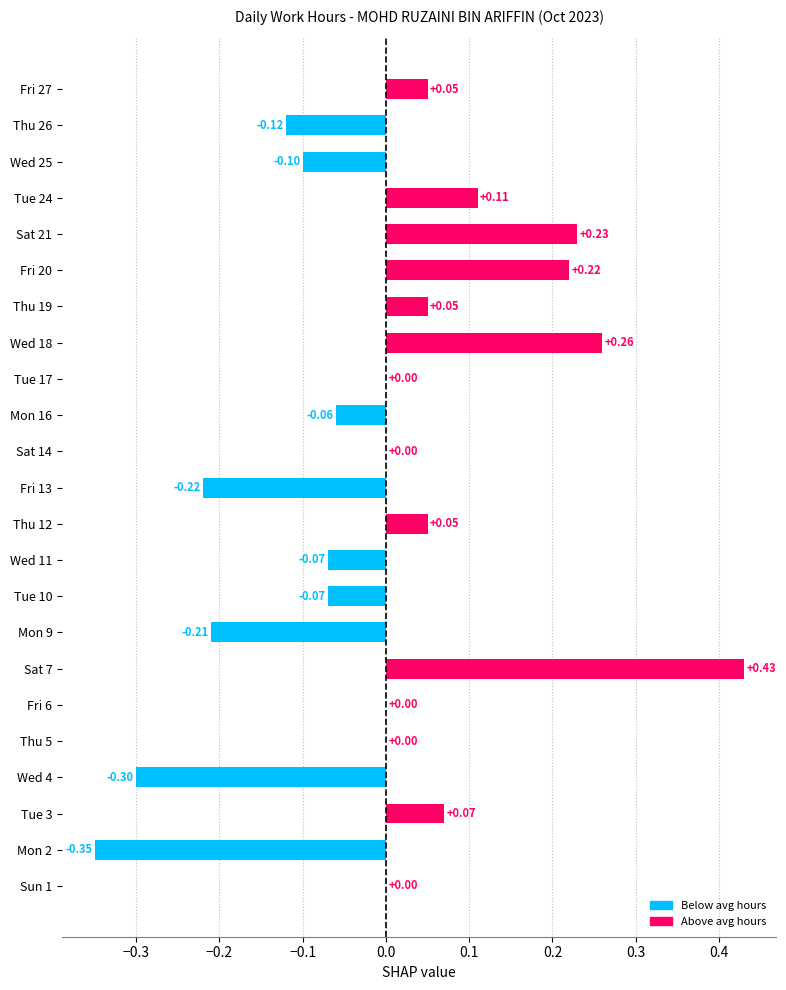

What is the change in value from Wed 4 to Tue 24?

+0.4